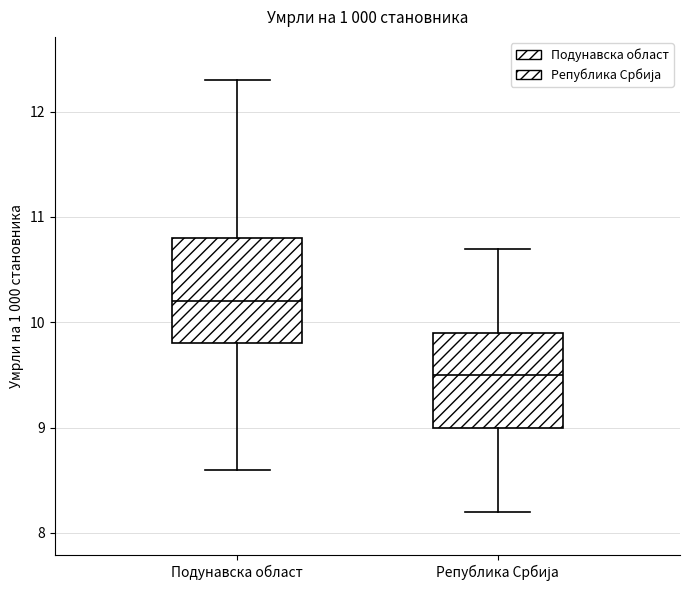

Which box has the lowest median line?

Република Србија